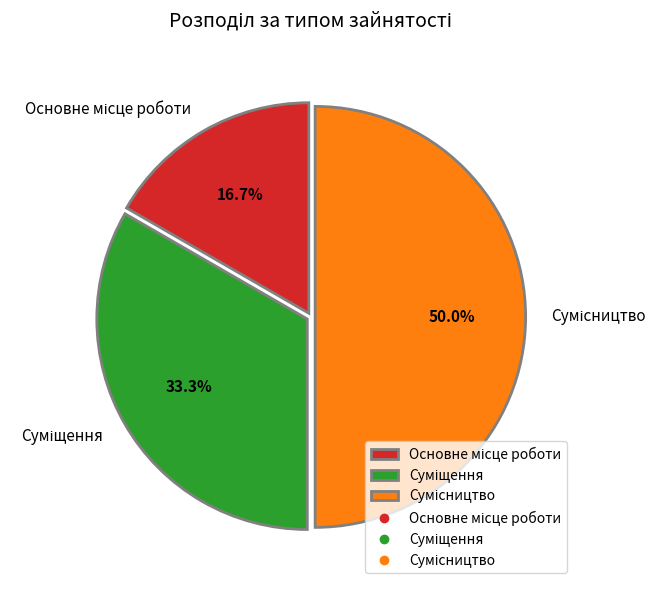

Count the number of slices in the pie.

3